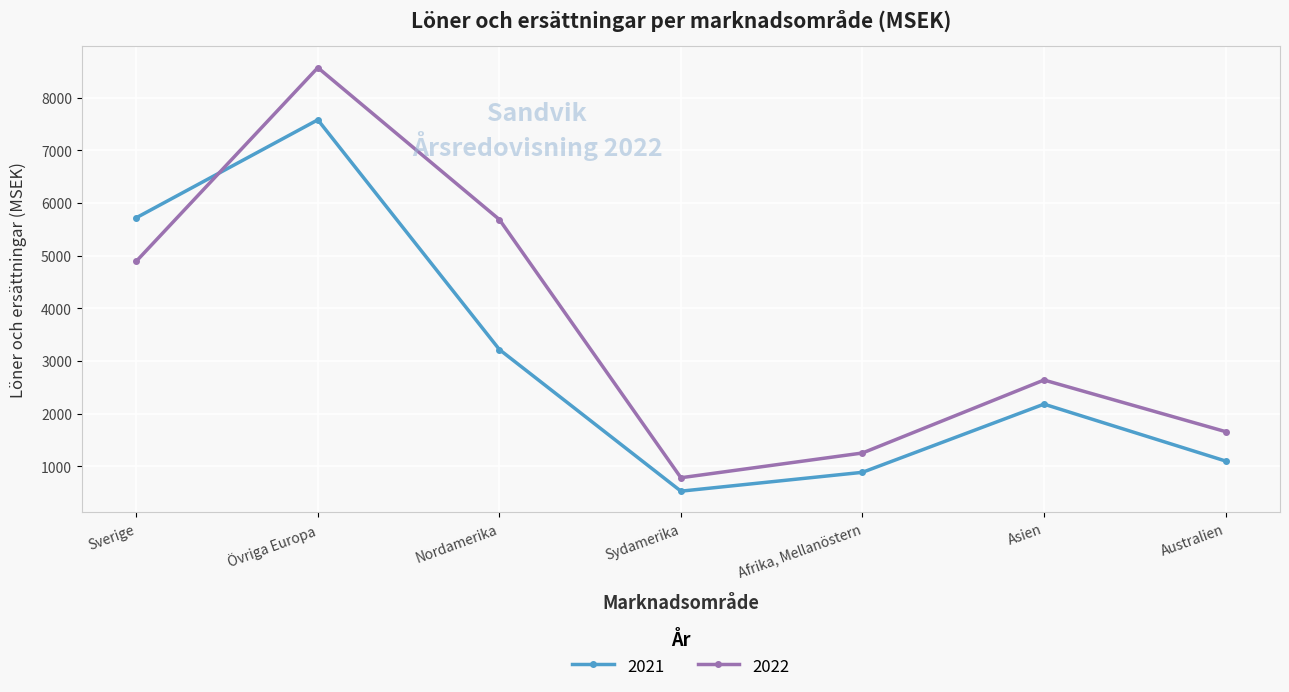

Does the chart display data point markers on the line(s)?

Yes